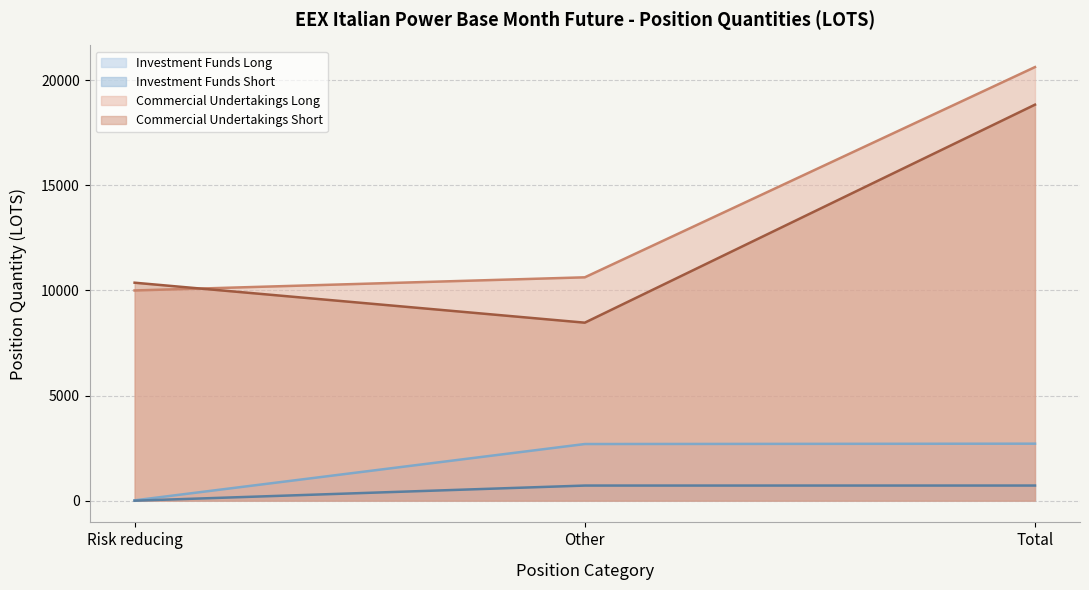

What are all the series names shown in the legend?

Investment Funds Long, Investment Funds Short, Commercial Undertakings Long, Commercial Undertakings Short